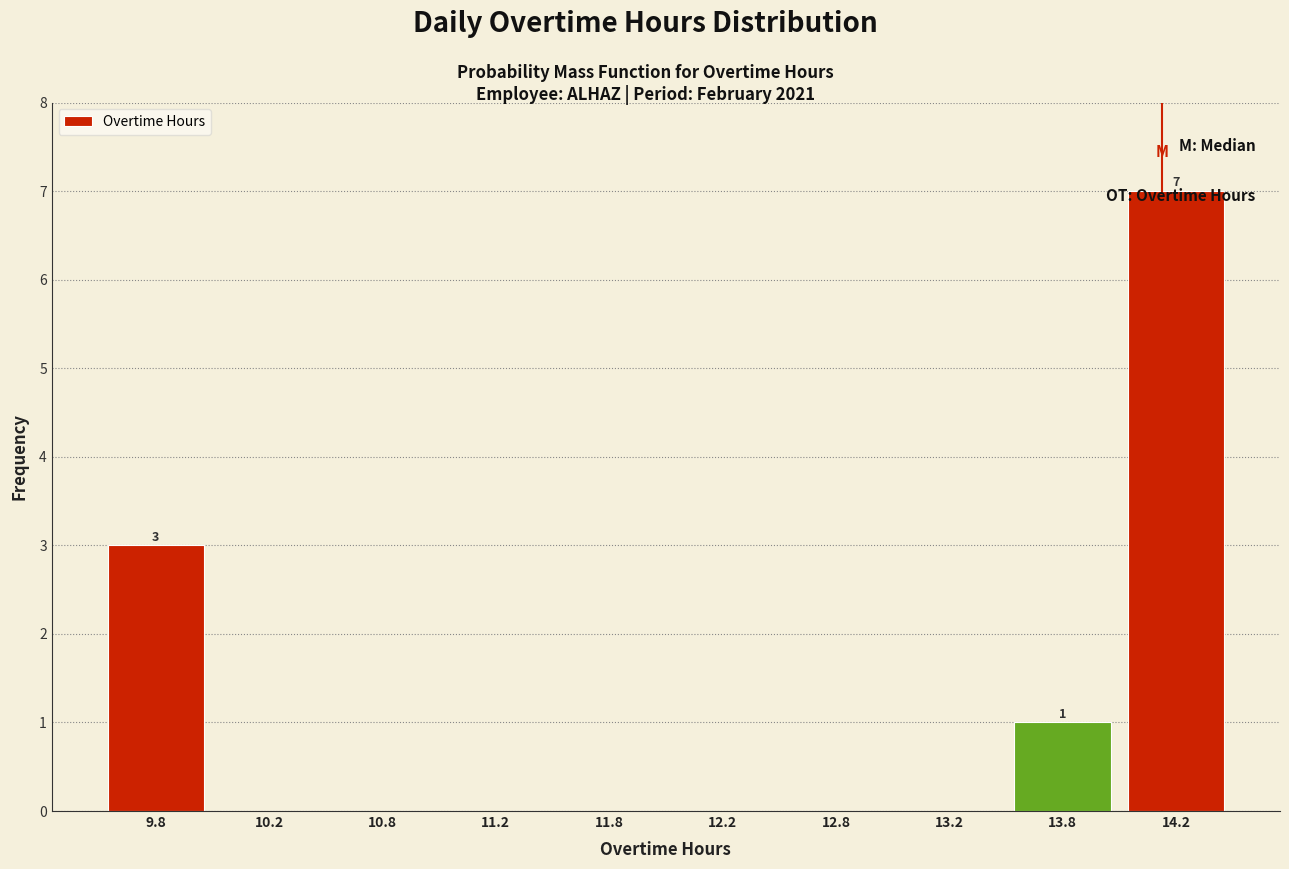

Which range on the x-axis has the tallest bar?

14.0 to 14.5